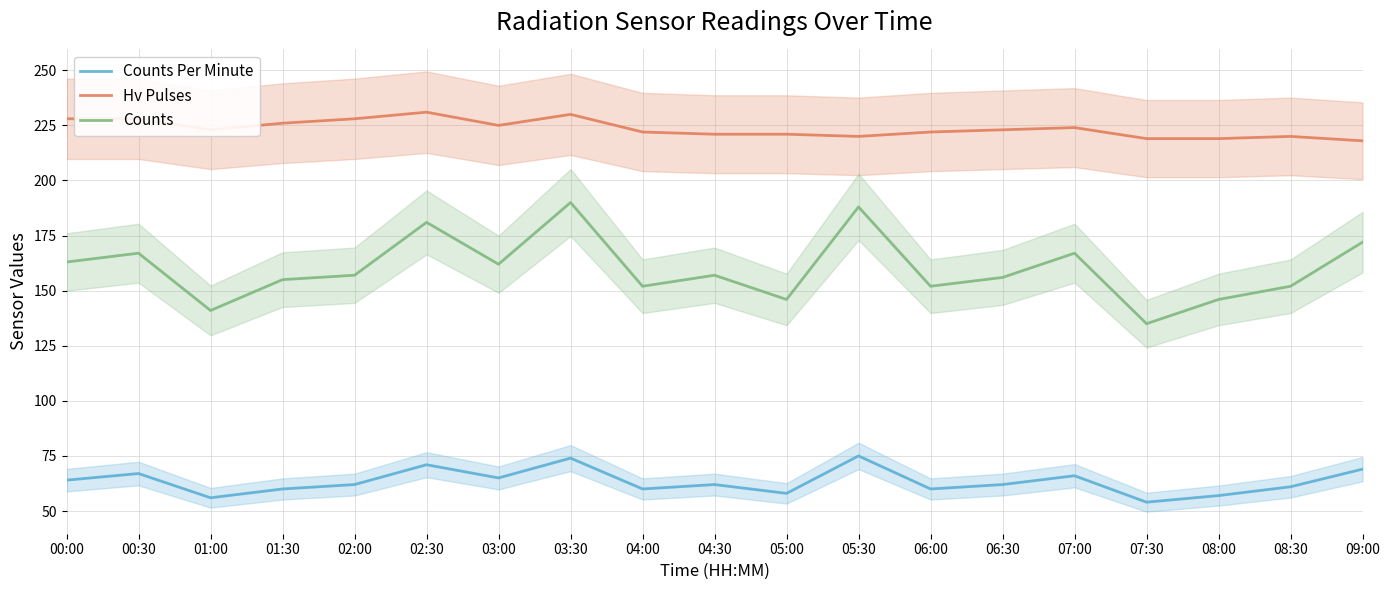

Reading left to right, transcribe all the data shown in this chart.

Counts Per Minute: 00:00=64	00:30=67	01:00=56	01:30=60	02:00=62	02:30=71	03:00=65	03:30=74	04:00=60	04:30=62	05:00=58	05:30=75	06:00=60	06:30=62	07:00=66	07:30=54	08:00=57	08:30=61	09:00=69
Hv Pulses: 00:00=228	00:30=228	01:00=223	01:30=226	02:00=228	02:30=231	03:00=225	03:30=230	04:00=222	04:30=221	05:00=221	05:30=220	06:00=222	06:30=223	07:00=224	07:30=219	08:00=219	08:30=220	09:00=218
Counts: 00:00=163	00:30=167	01:00=141	01:30=155	02:00=157	02:30=181	03:00=162	03:30=190	04:00=152	04:30=157	05:00=146	05:30=188	06:00=152	06:30=156	07:00=167	07:30=135	08:00=146	08:30=152	09:00=172